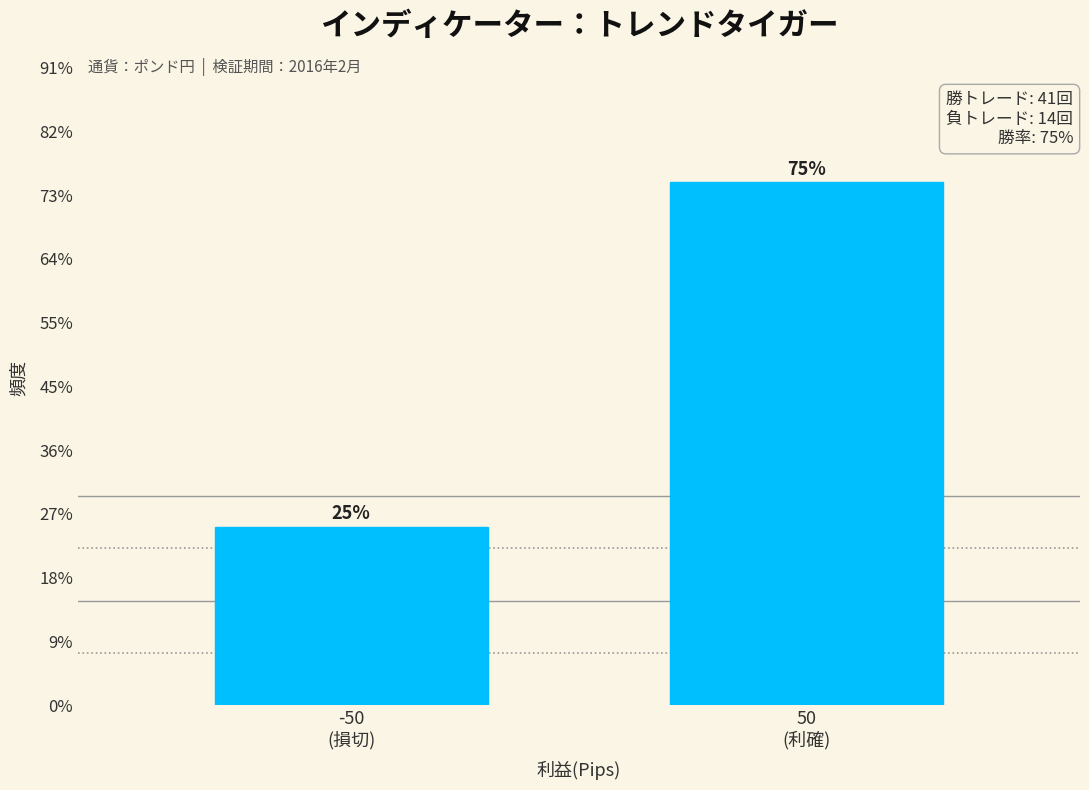

Are the bars horizontal?

No